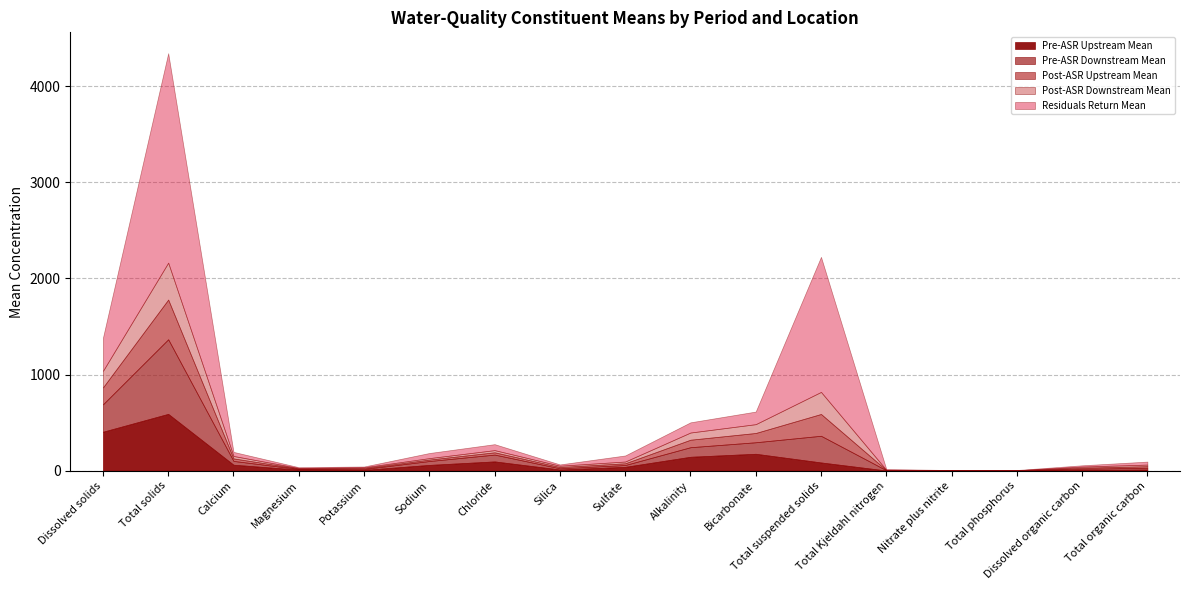

How many values in the Pre-ASR Upstream Mean series are below 39?

8